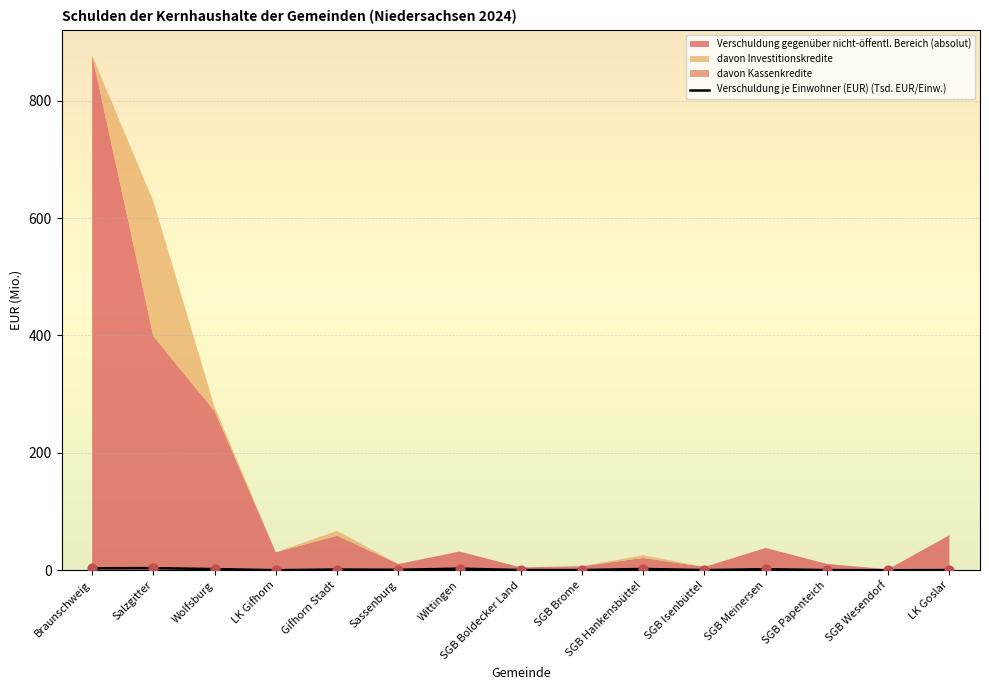

What is the change in value from SGB Brome to SGB Meinersen?

+1.5